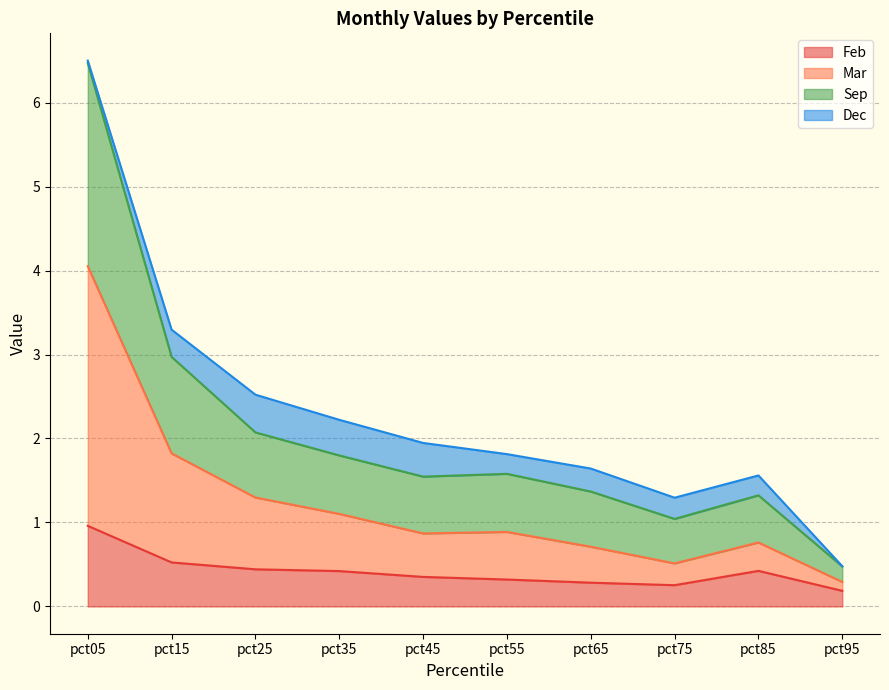

The value of Mar at pct65 is 1.0. True or false?

False